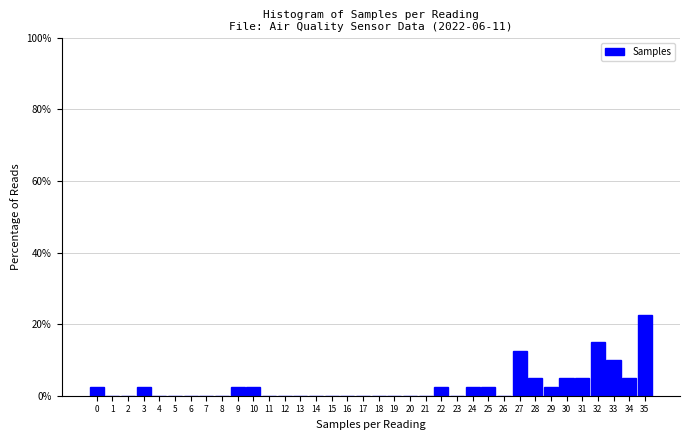

At which category does the chart reach its peak across all series?

35